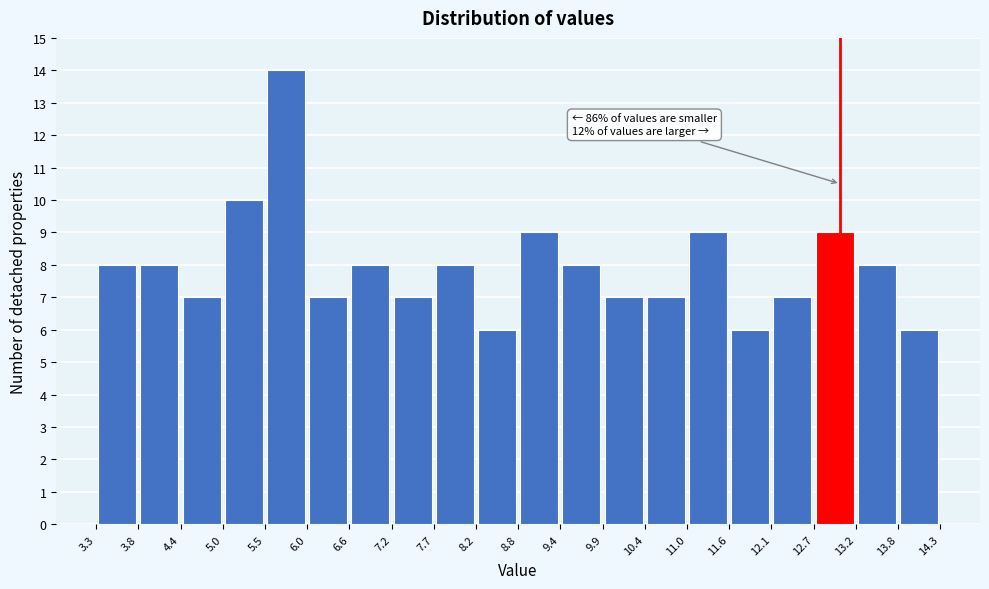

Which range on the x-axis has the tallest bar?

5.5 to 6.0